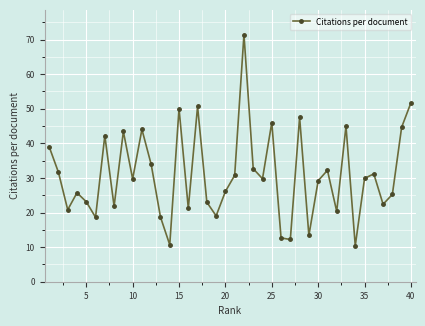

How many interior local valleys (lower than both neighbors) does the data have?

13